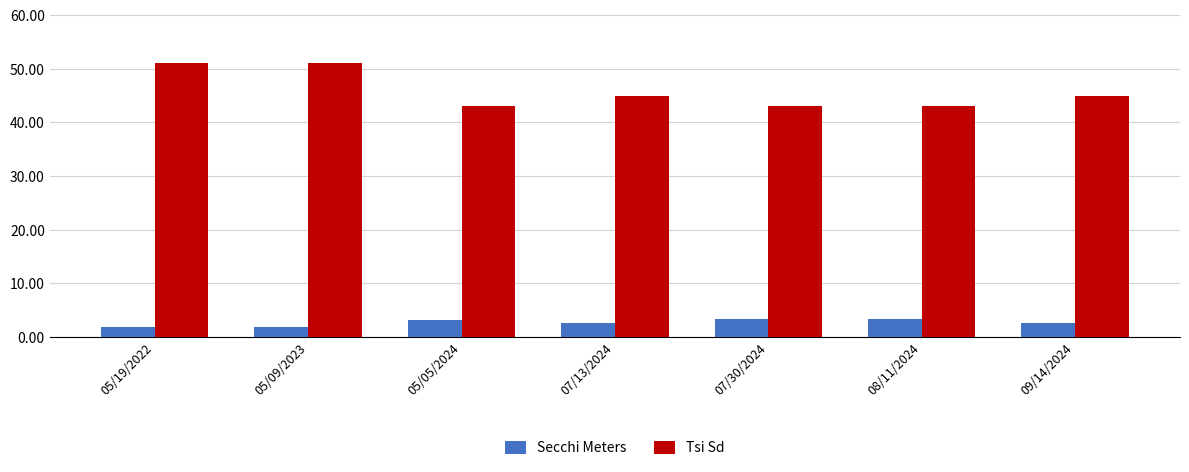

How many groups of bars are there?

7